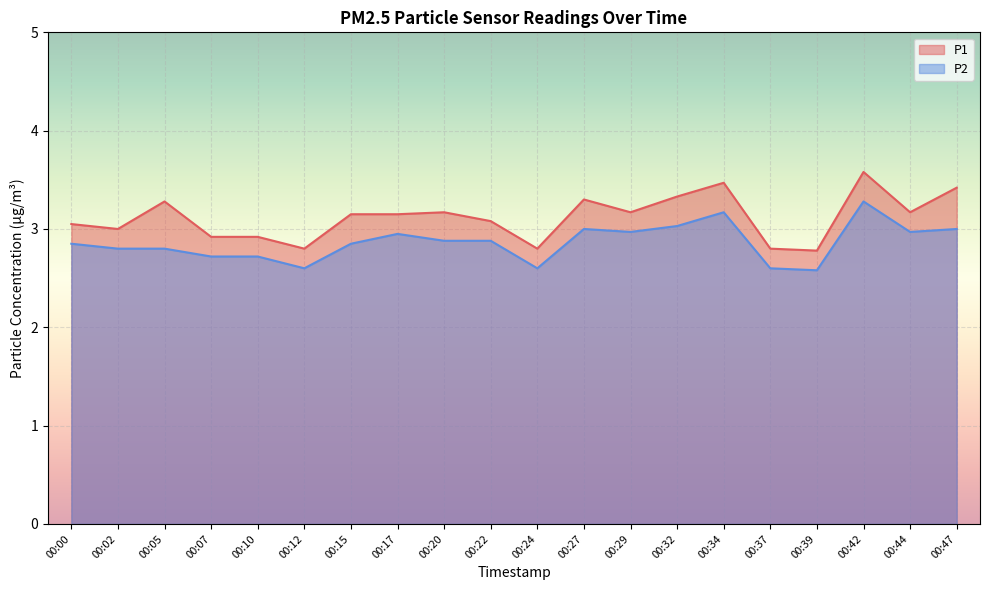

True or false: P1 has a value of 2.8 at 00:39.

True